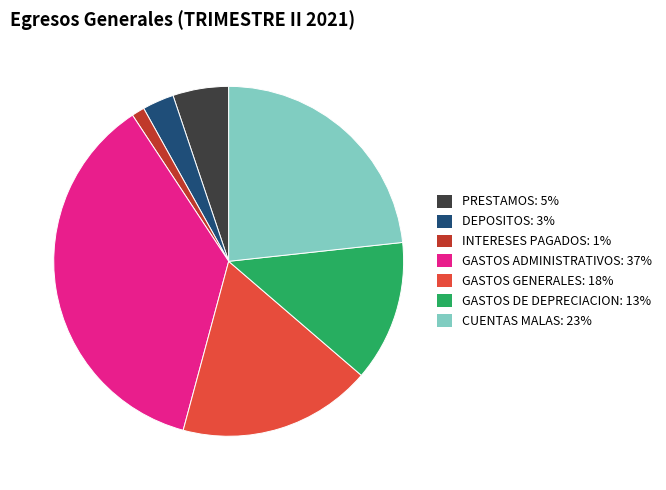

Is the sum of GASTOS GENERALES and DEPOSITOS greater than half?

No